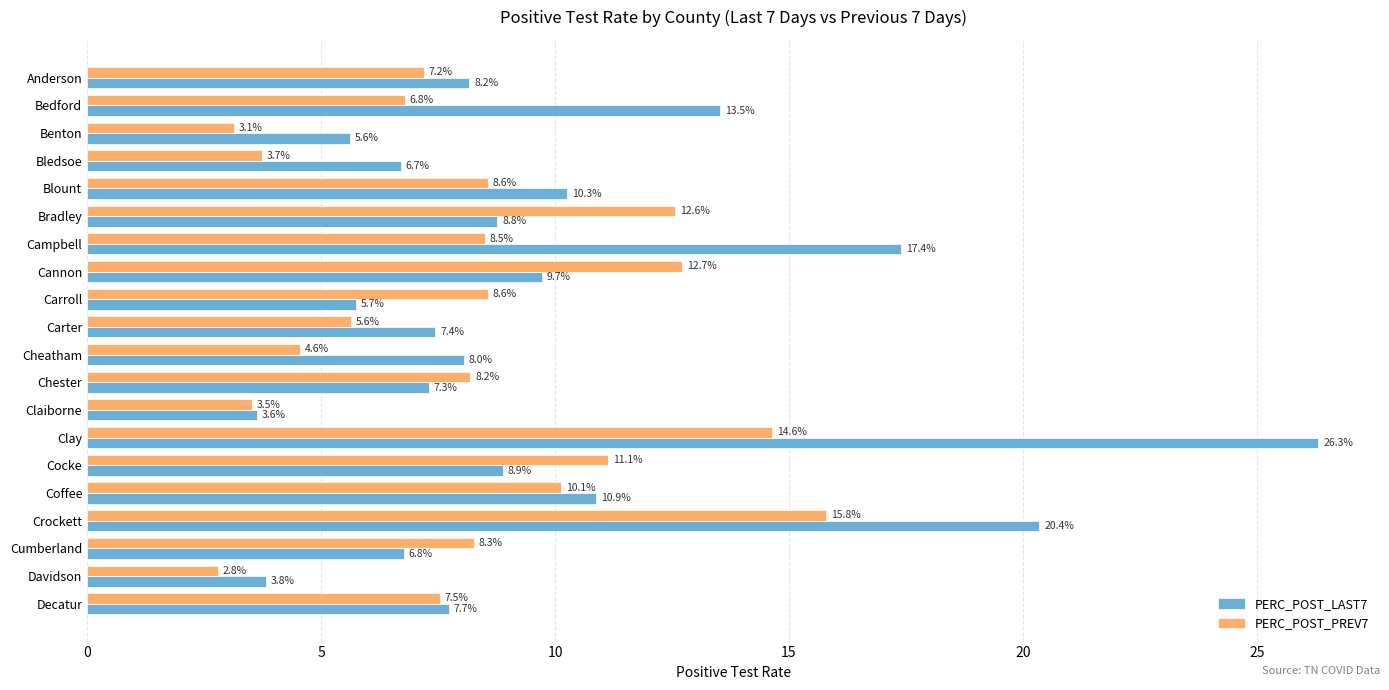

What is the minimum value shown in the chart?

2.8